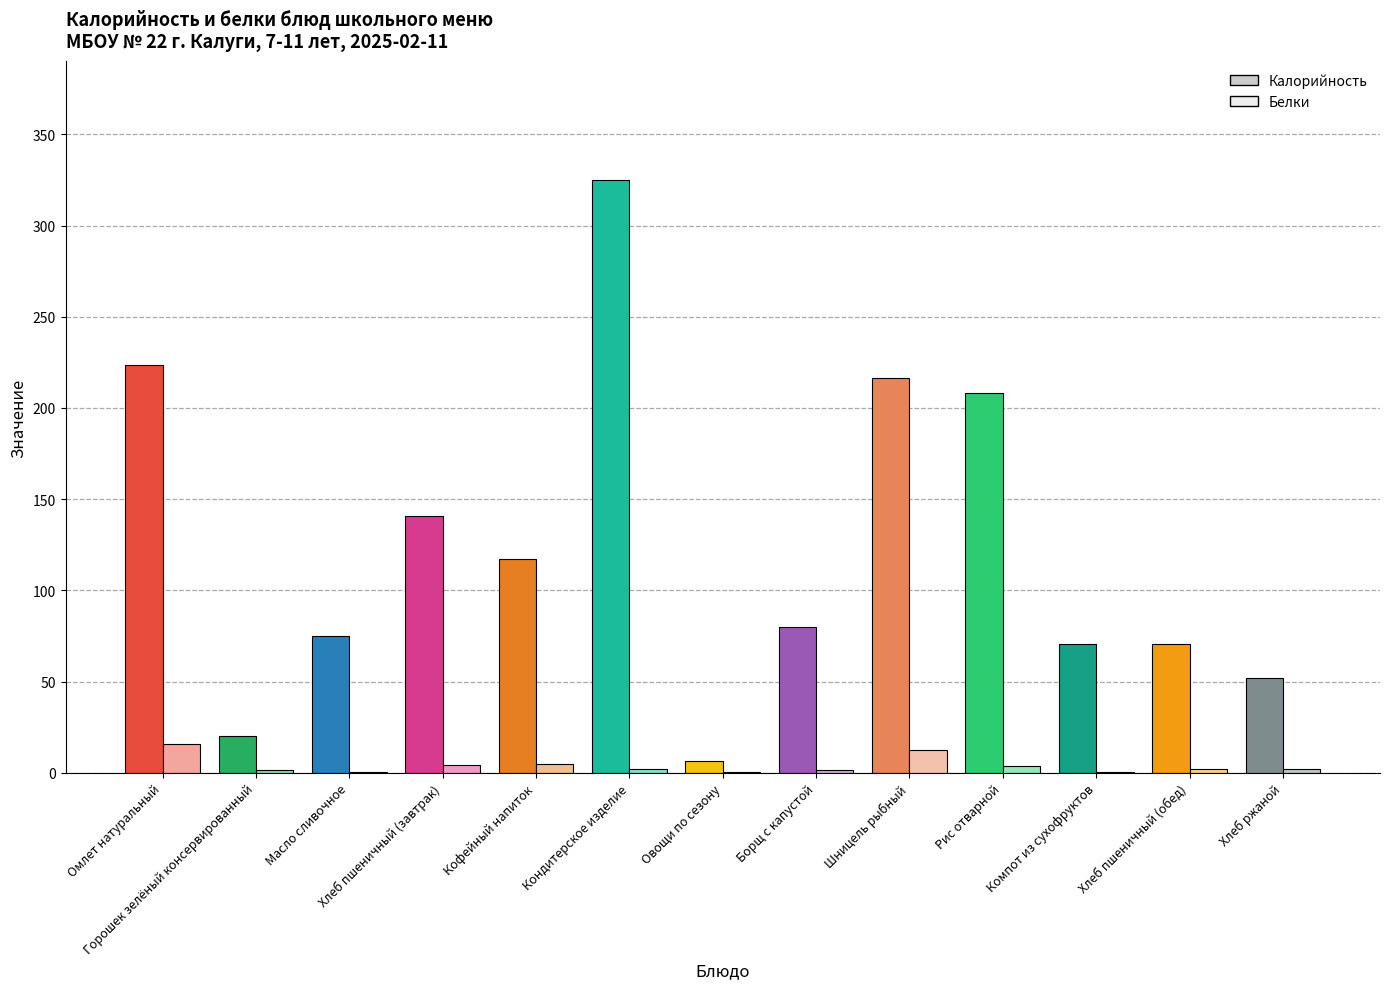

Between Кондитерское изделие and Борщ с капустой, which is larger?

Кондитерское изделие